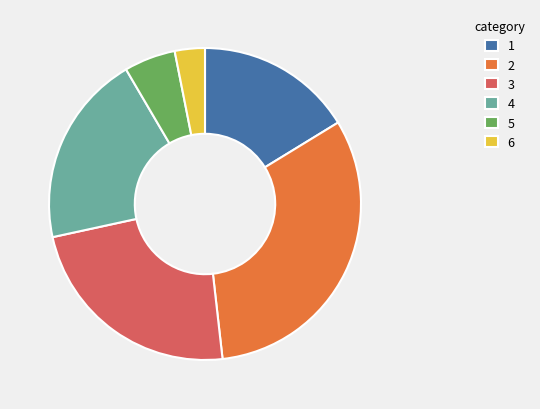

Is there a majority slice in this chart?

No